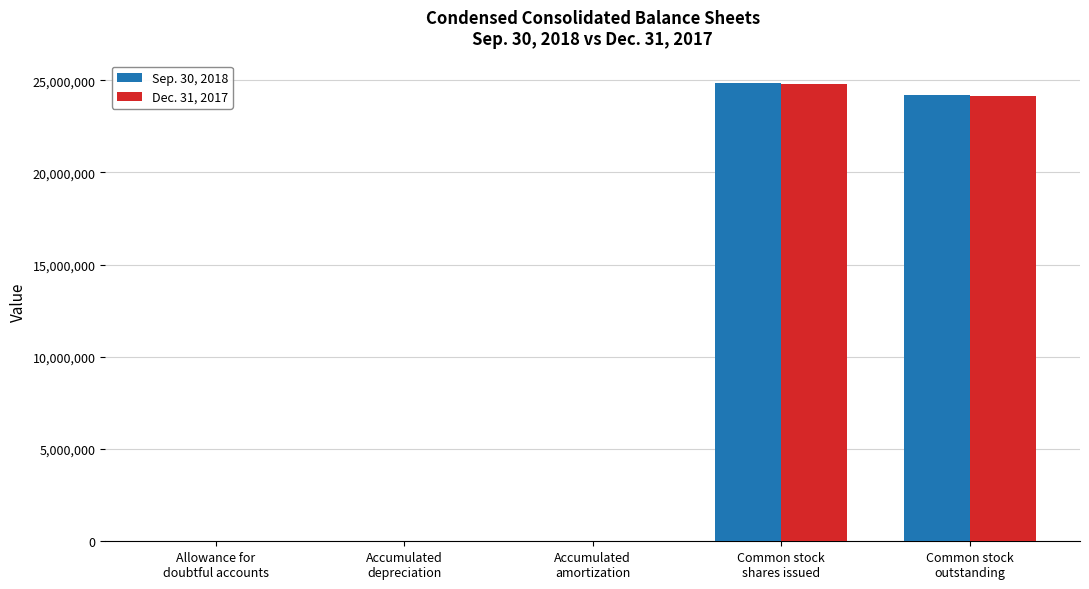

The Sep. 30, 2018 series shows 24170585 at Common stock
outstanding. True or false?

True